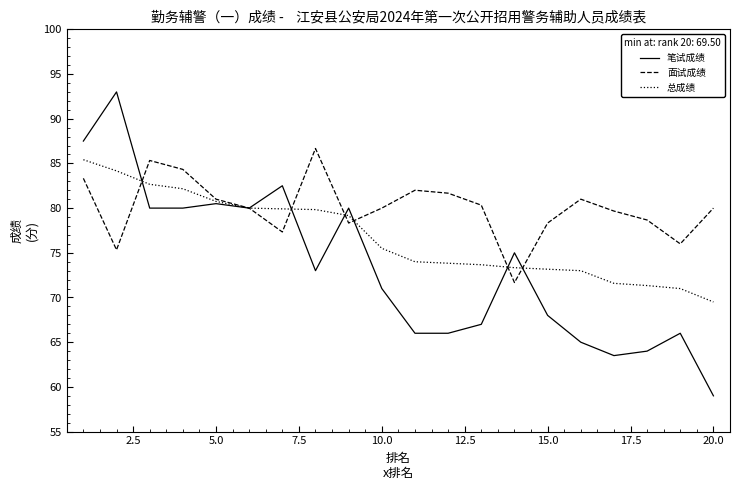

Which series has the widest spread of values?

笔试成绩